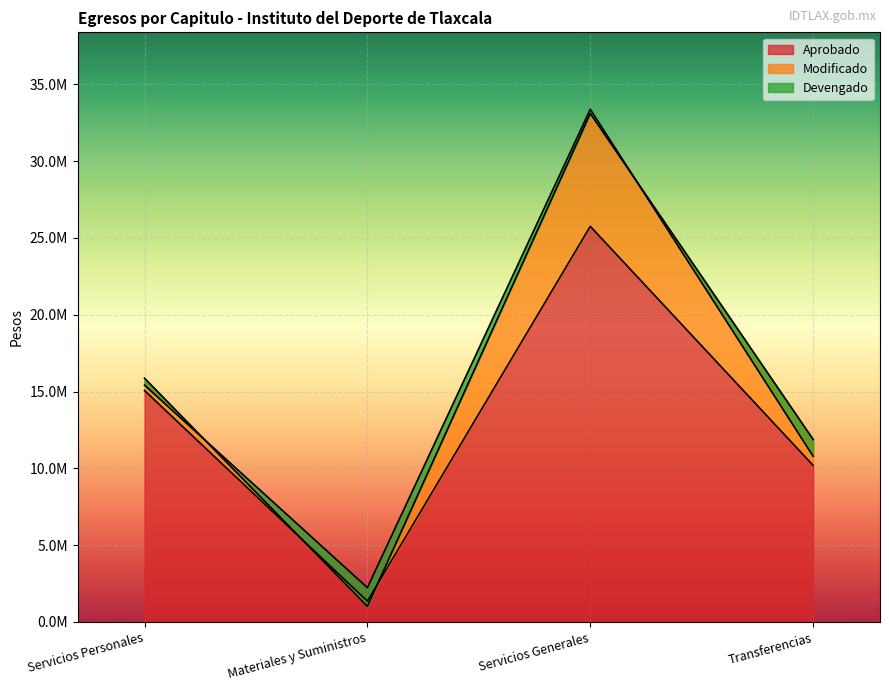

The Aprobado series shows 7497321 at Servicios Generales. True or false?

False